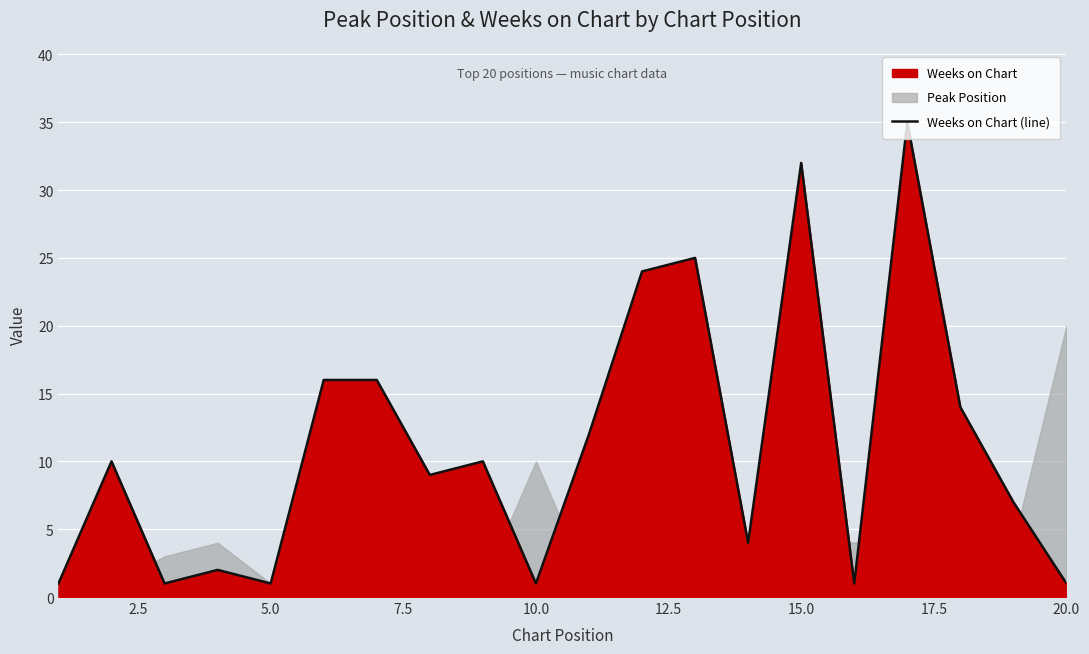

The Weeks on Chart (line) series shows 50 at 15.0. True or false?

False